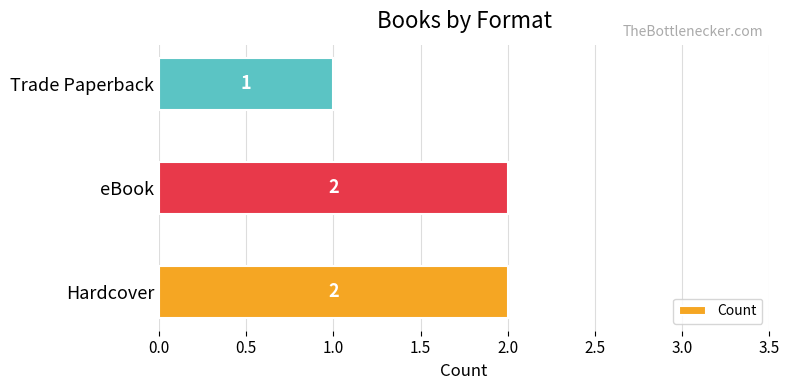

At which label is the value closest to 1?

Trade Paperback